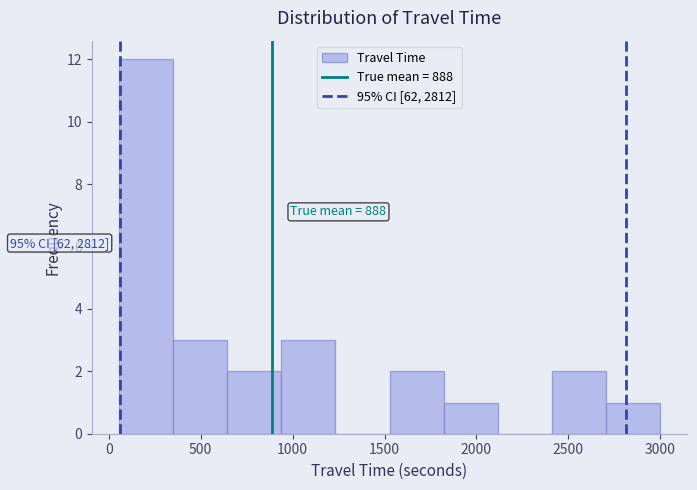

Over which range of the x-axis is the bar tallest?

50 to 350